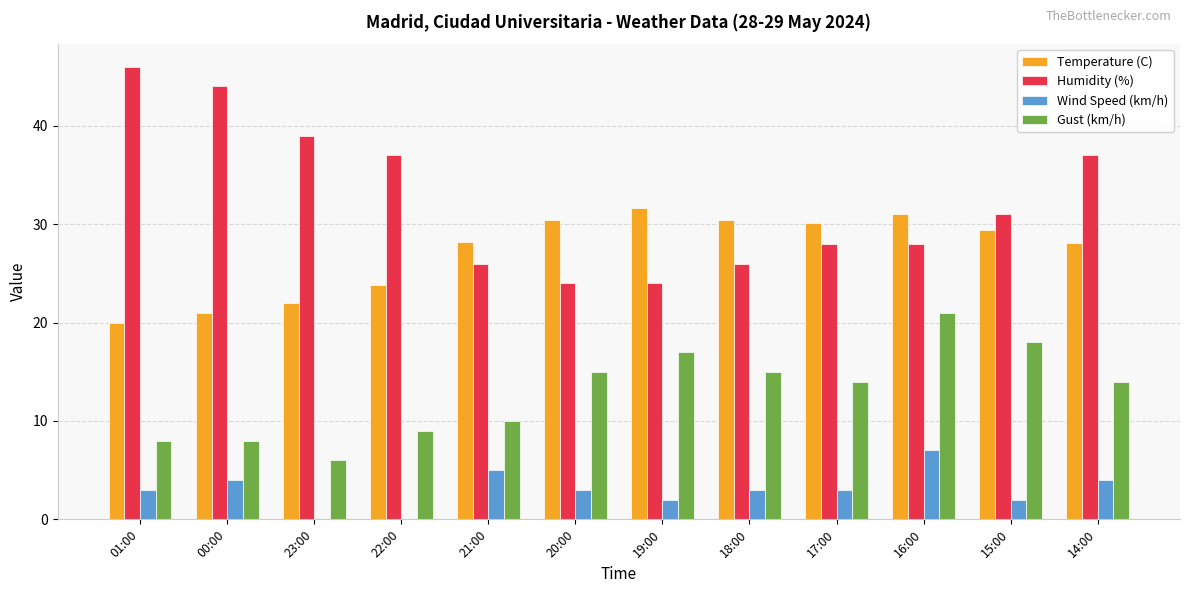

What are all the series names shown in the legend?

Temperature (C), Humidity (%), Wind Speed (km/h), Gust (km/h)